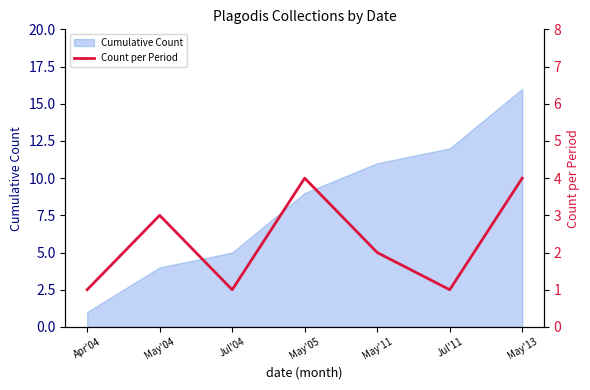

Is it true that the value at May'11 is 1?

False